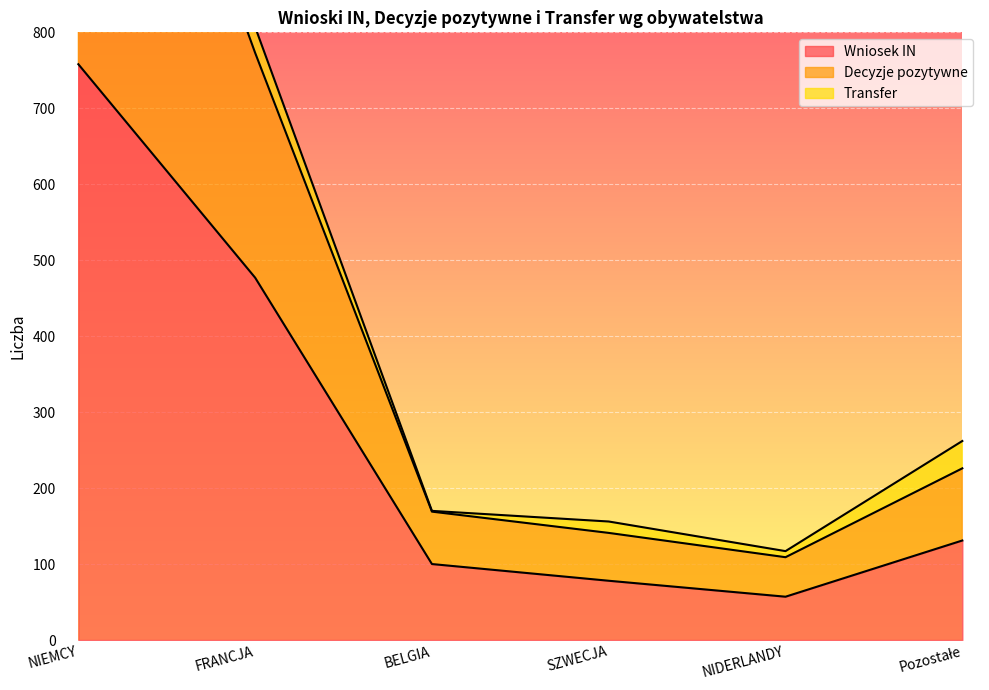

True or false: Decyzje pozytywne has more than 1 interior local peaks.

False